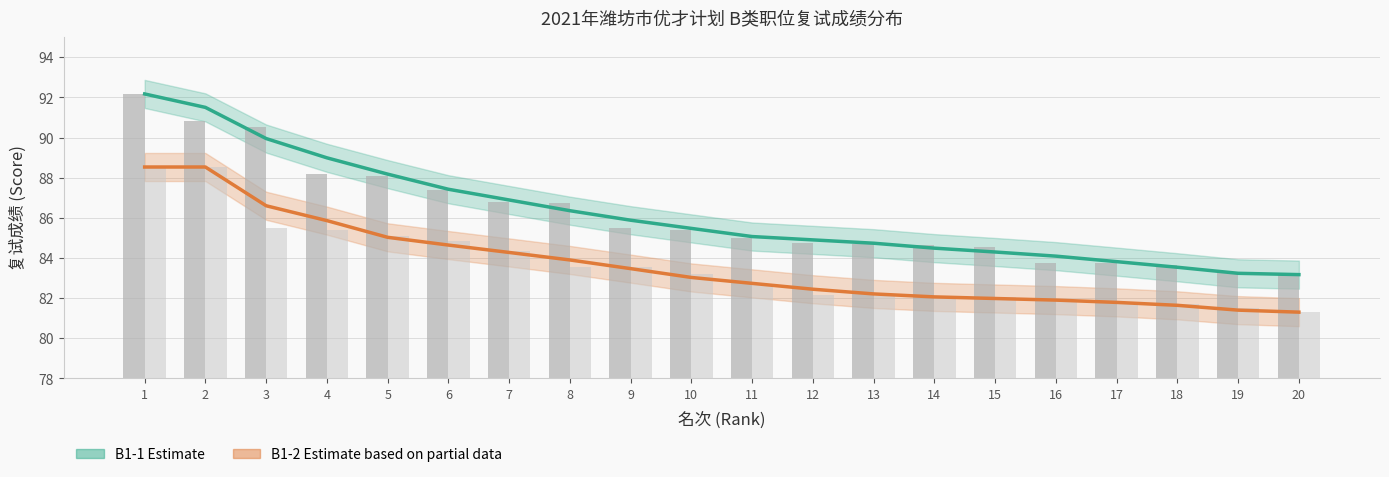

Is the value of B1-2 (Estimate based on partial data) at 4 greater than the value of B1-1 (Estimate) at 3?

No